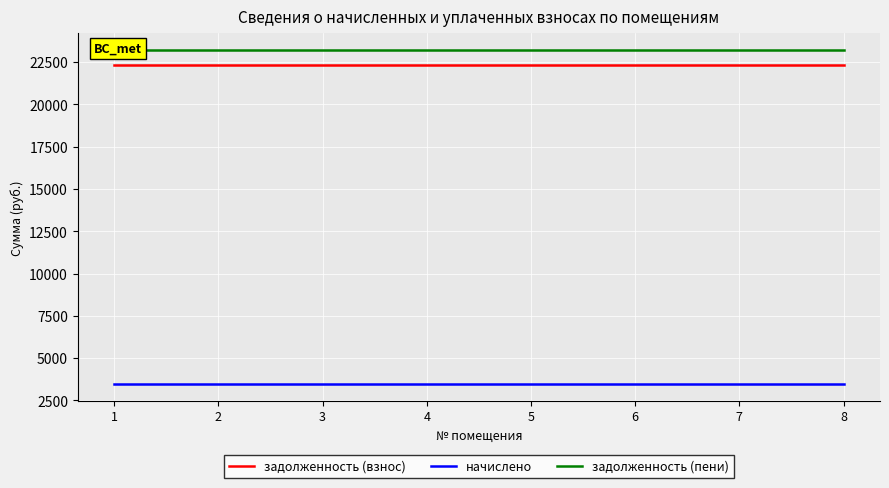

Is it true that начислено equals 6095.2 at 4?

False